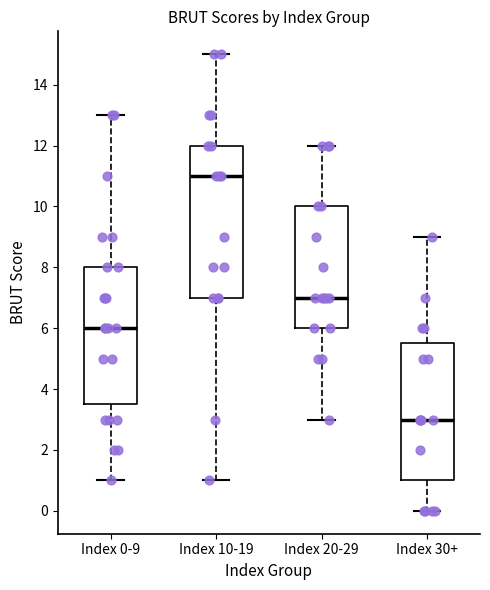

Which box has the lowest median line?

Index 30+